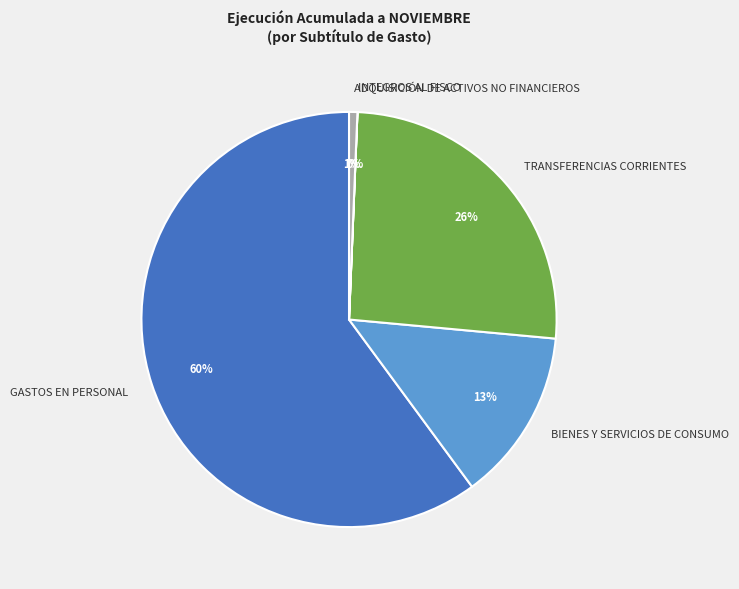

To the nearest percent, what is the combined percentage of BIENES Y SERVICIOS DE CONSUMO and ADQUISICIÓN DE ACTIVOS NO FINANCIEROS?

14%